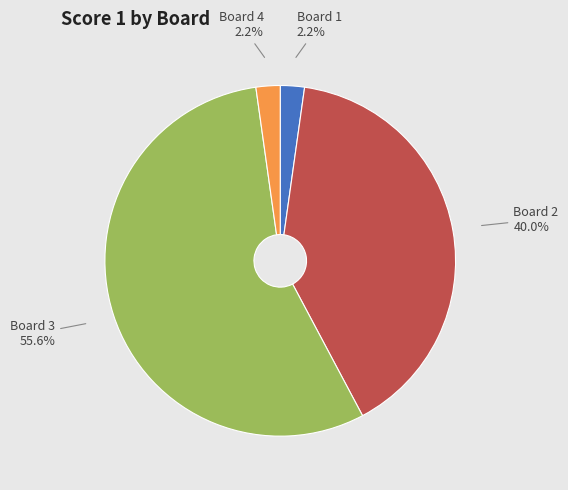

Which slice represents more than half of the pie?

Board 3